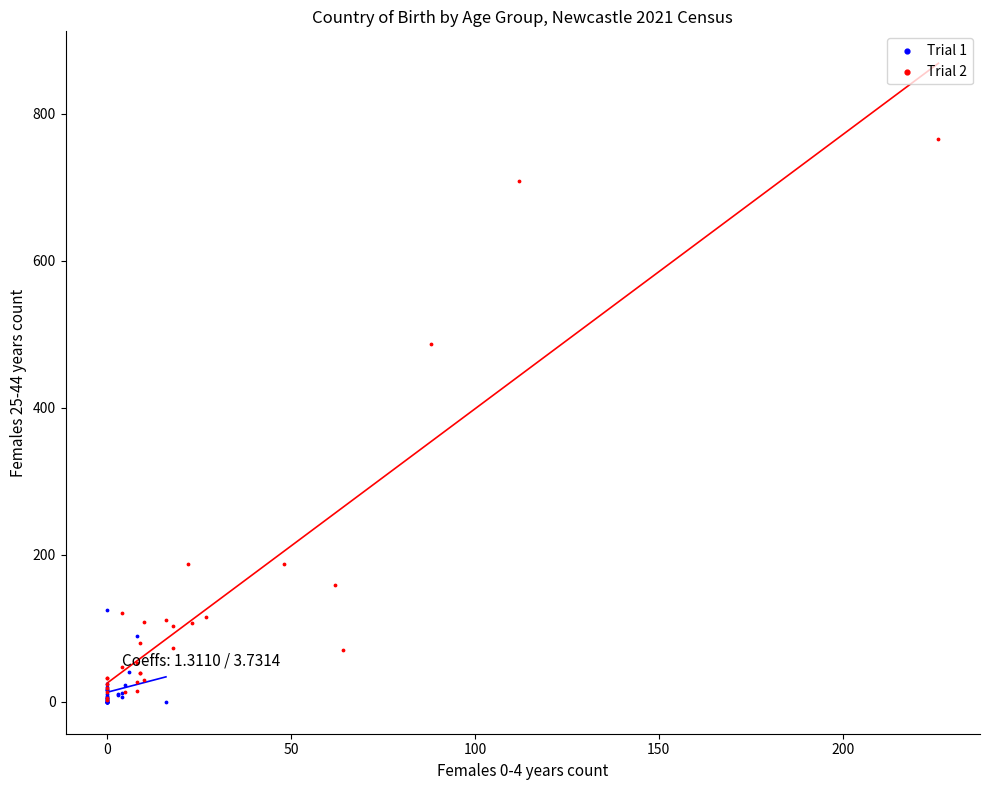

What are all the series names shown in the legend?

Trial 1, Trial 2